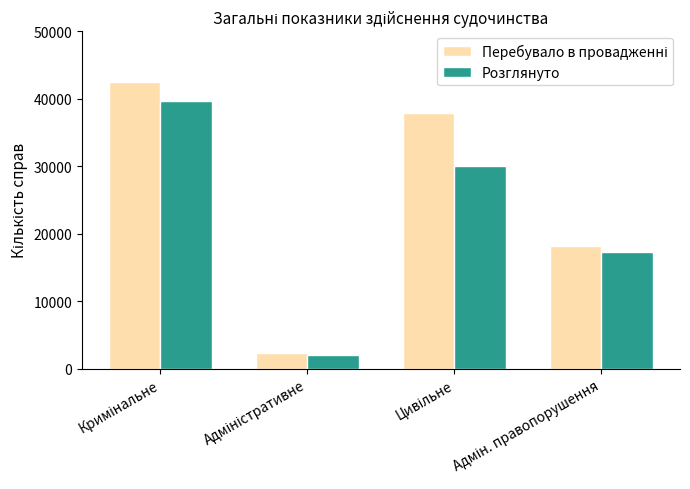

What is the greatest value displayed?

42460